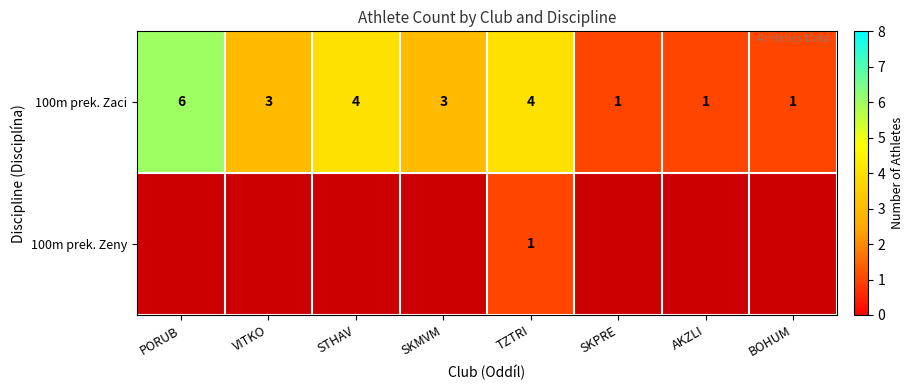

Count the 100m prek. Zaci values in the range 1 to 4.

7